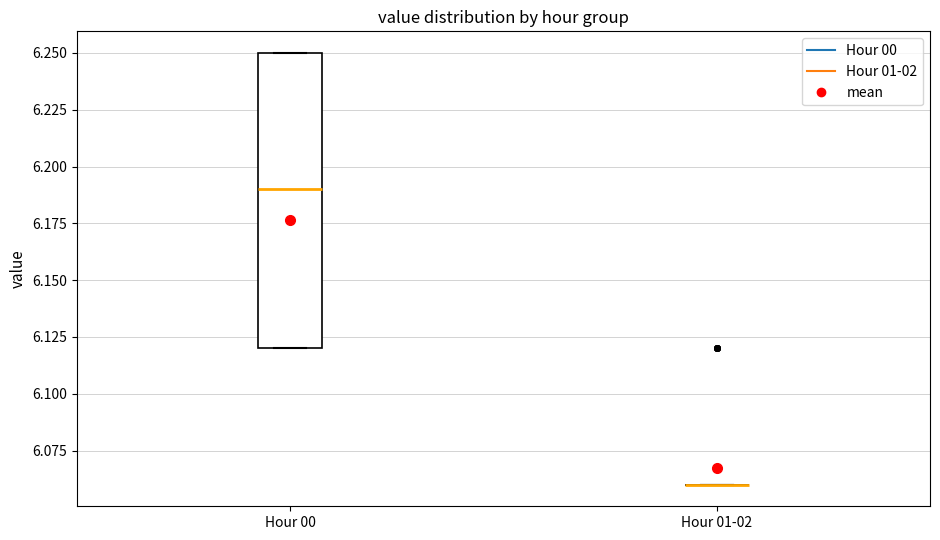

Comparing the boxes themselves (not the whiskers), which one is the tallest?

Hour 00